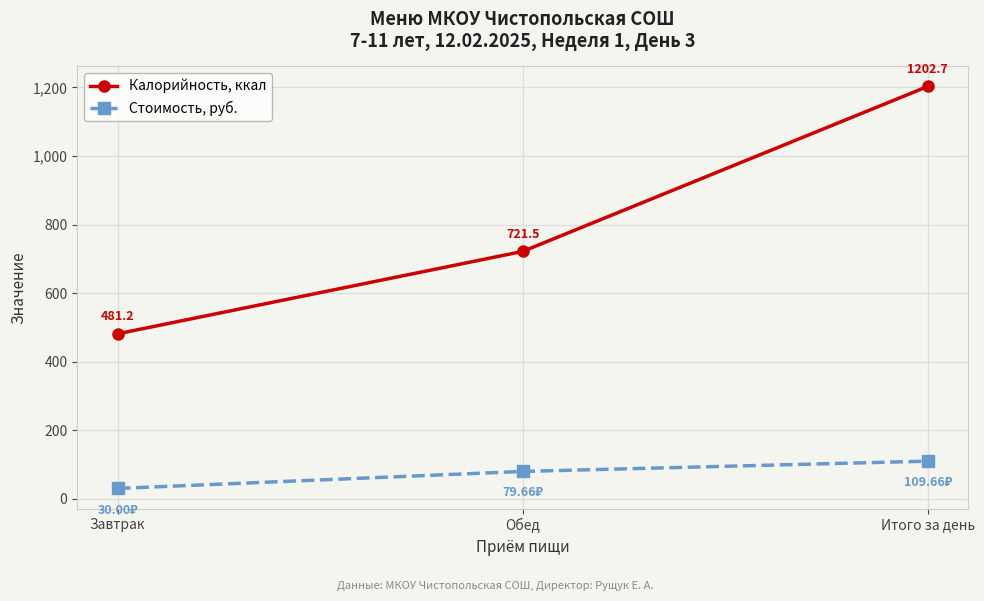

List the labels in order of Стоимость, руб. value, smallest first.

Завтрак, Обед, Итого за день